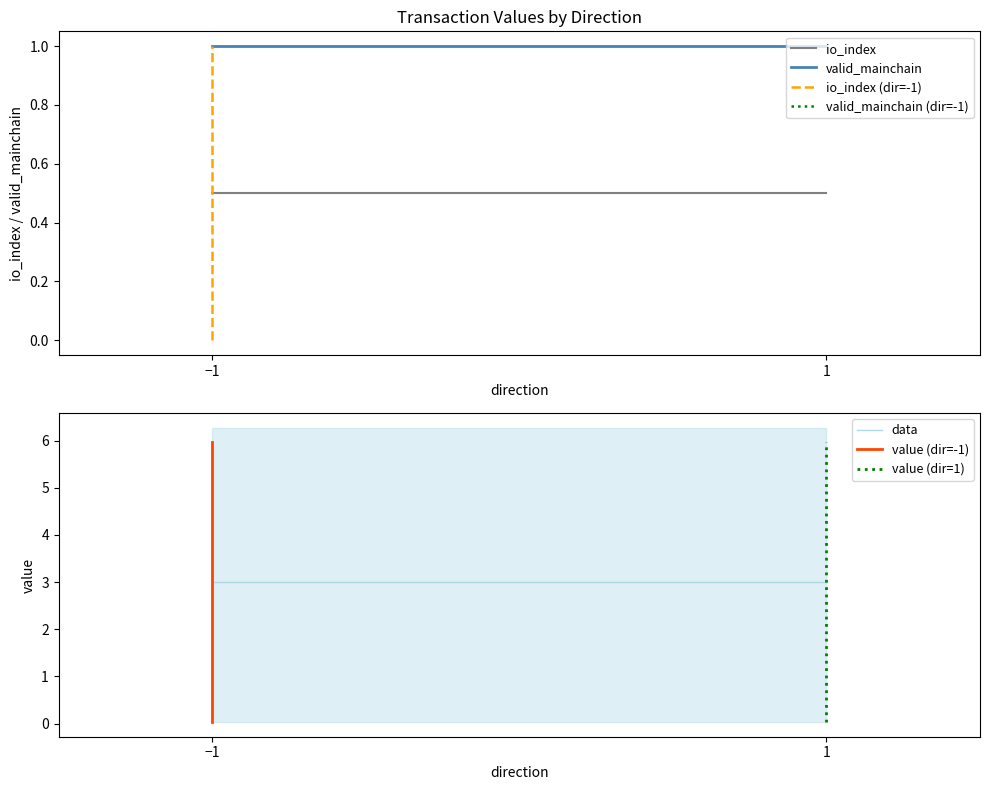

Which label corresponds to the largest value in the chart?

-1